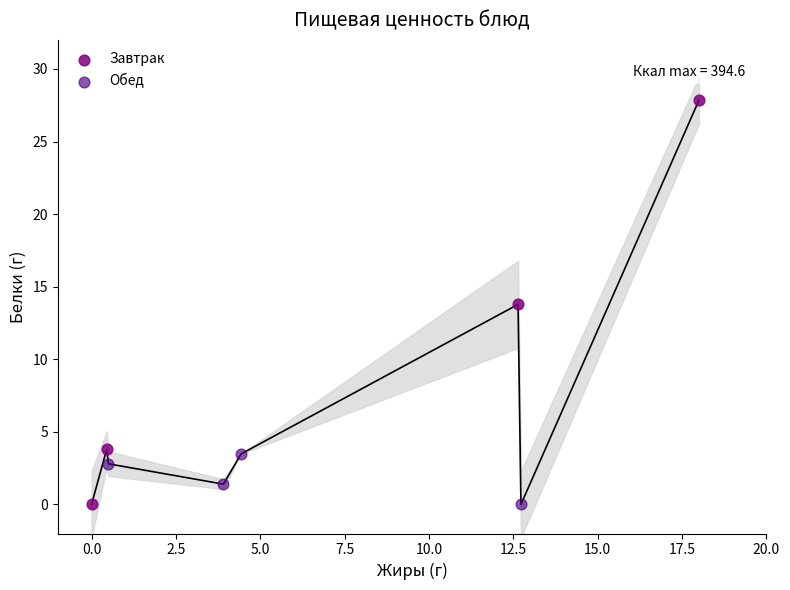

Which series reaches the maximum Y coordinate?

Завтрак